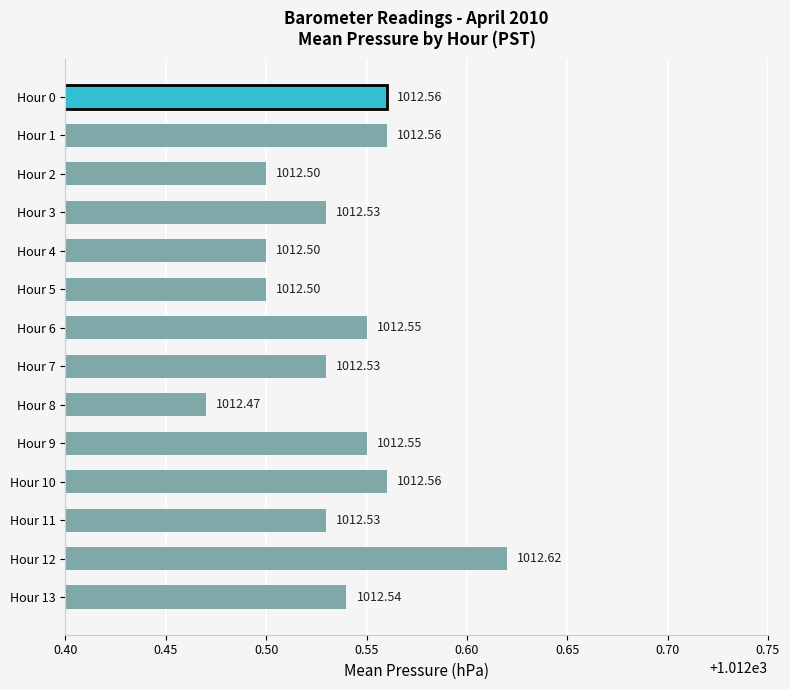

Between Hour 3 and Hour 9, which is larger?

Hour 9